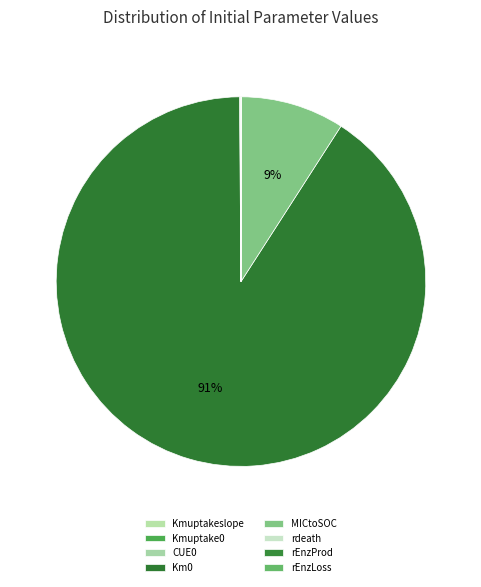

Does any single category account for the majority?

Yes